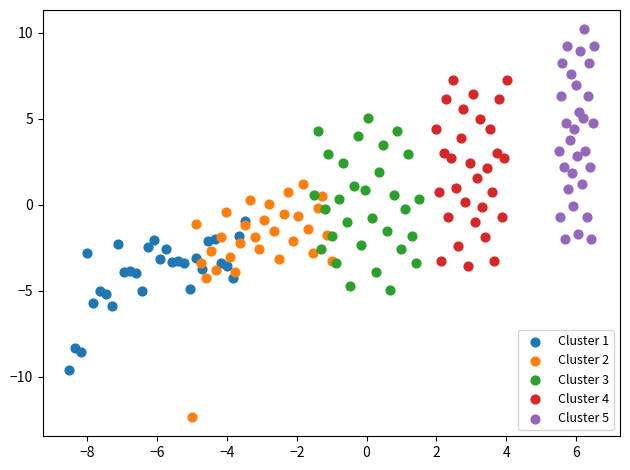

Which series contains the highest Y value?

Cluster 5